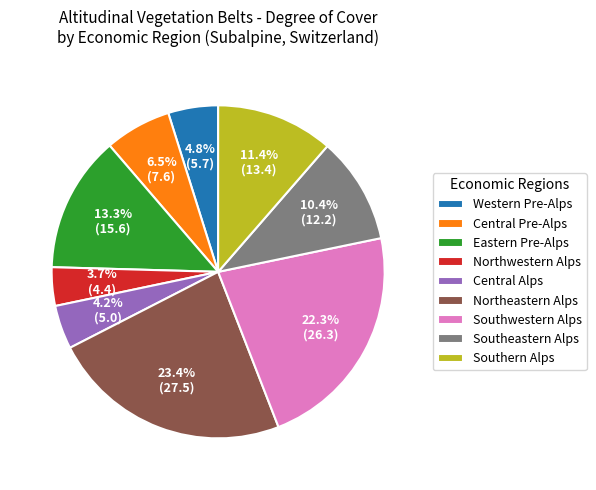

To the nearest percent, what is the difference between the largest and smallest slice percentages?

20%